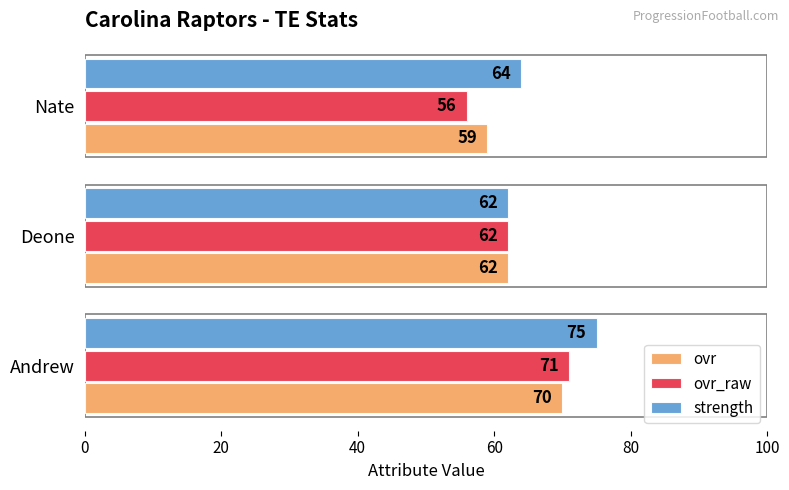

What is the sum of all ovr_raw values?

189